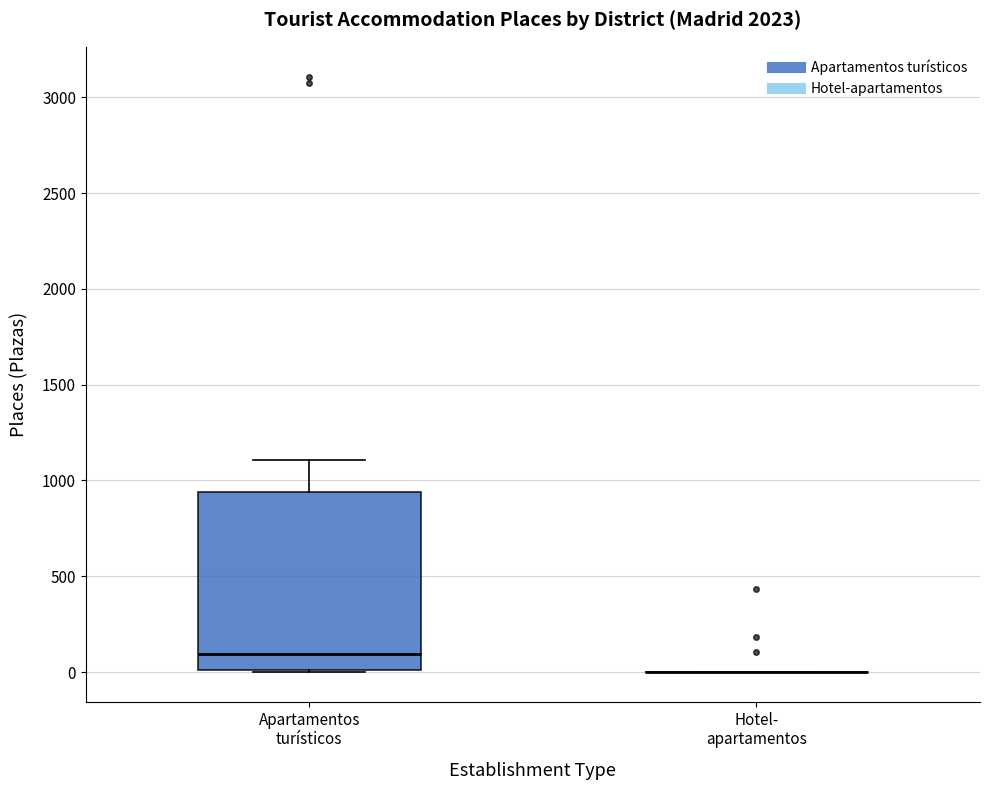

Where does the median line of the box for Apartamentos turísticos sit on the y-axis? The values are not printed on the chart, so give them approximately, as read against the axis.

100